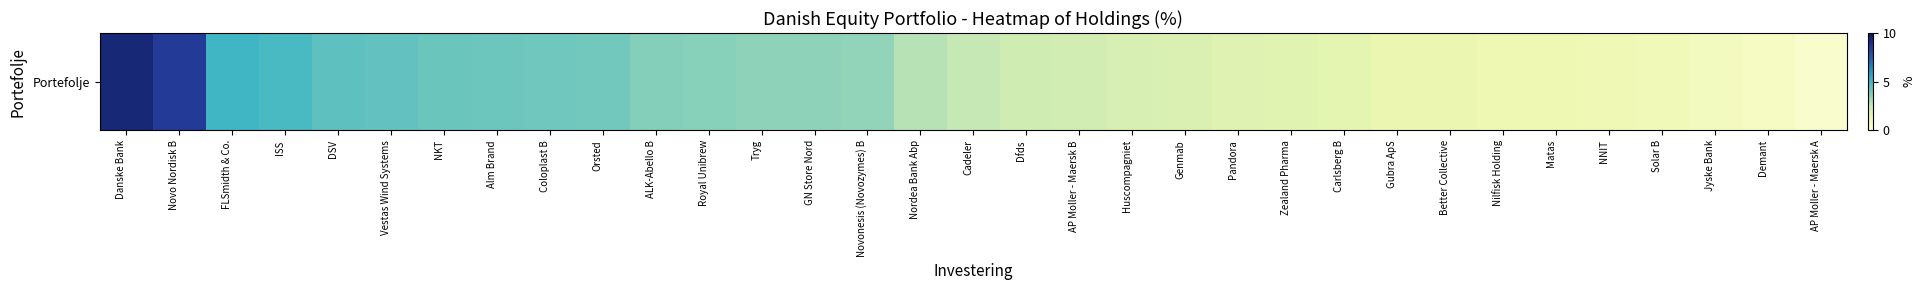

Reading right to left, what are all the values shown in this chart?

0.4	0.7	0.8	1.0	1.1	1.2	1.2	1.3	1.3	1.5	1.7	1.7	1.8	2.0	2.1	2.3	2.5	2.8	3.4	3.5	3.5	3.6	3.7	4.0	4.0	4.1	4.2	4.3	4.4	4.8	5.0	8.6	9.4